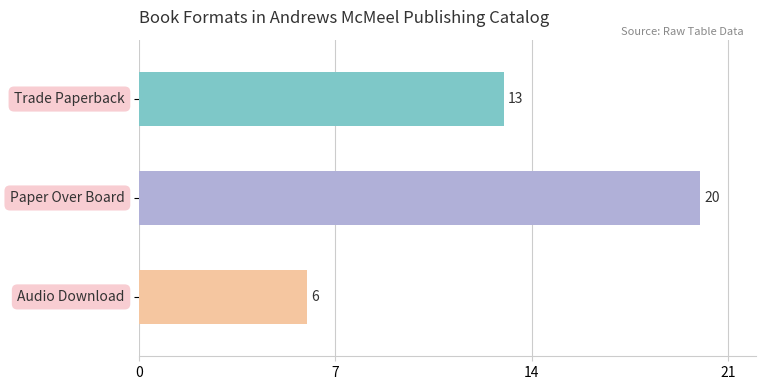

What is the maximum value shown in the chart?

20